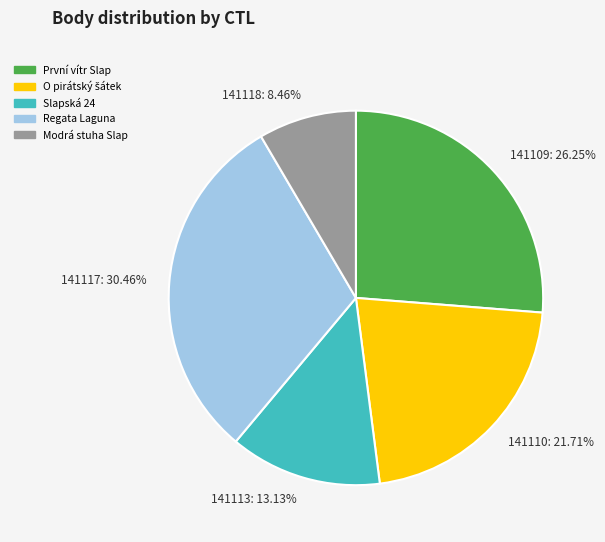

Which category has the smallest portion of the pie?

141118